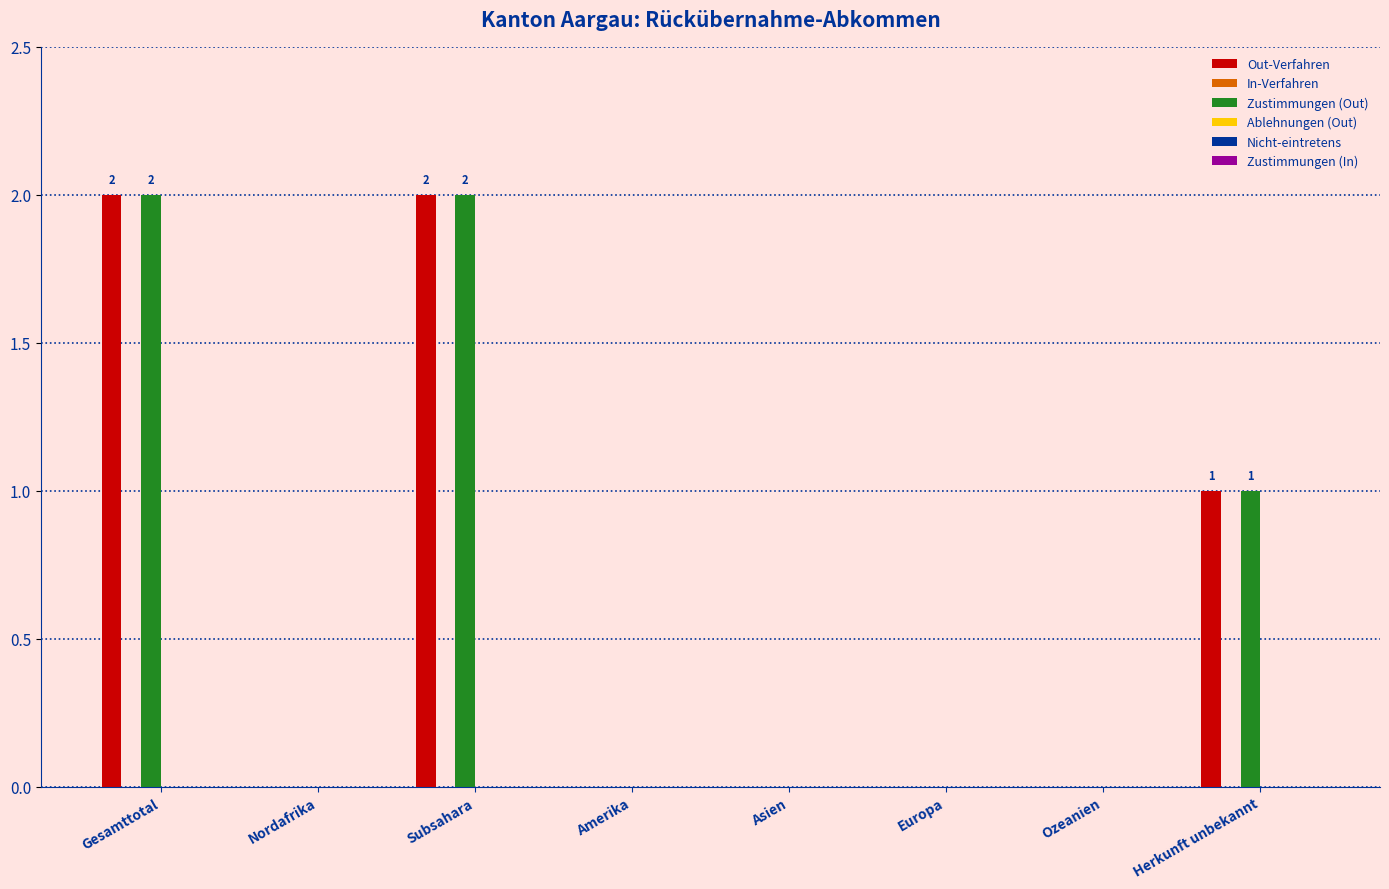

Is the value of Zustimmungen (Out) at Subsahara greater than the value of Out-Verfahren at Nordafrika?

Yes